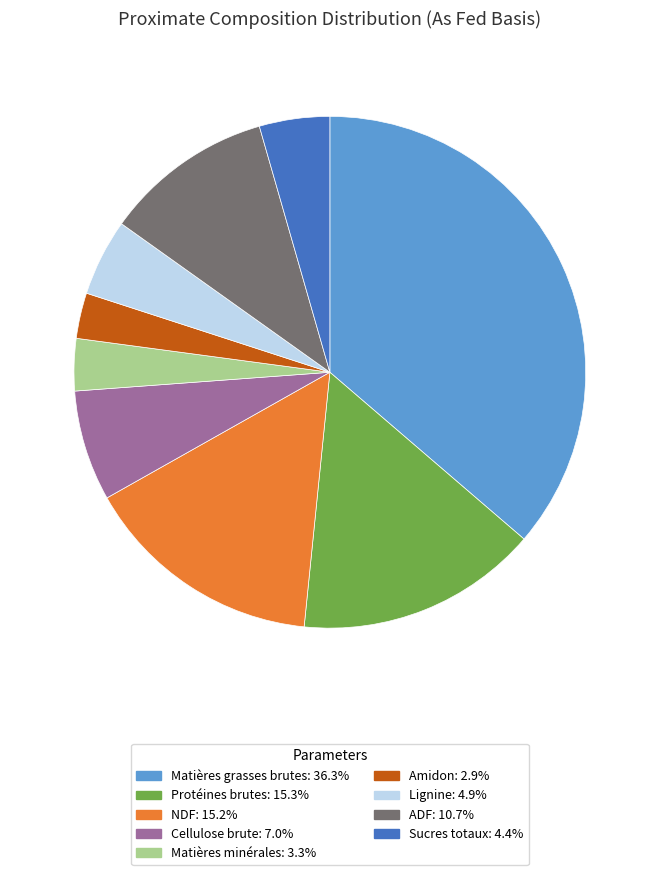

The Protéines brutes slice represents 30% of the pie. True or false?

False